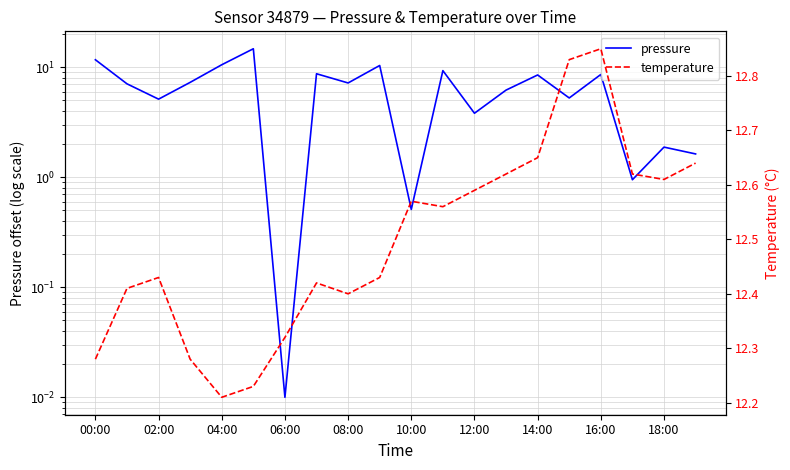

Rank the series by their average value, from lowest to highest.

pressure, temperature